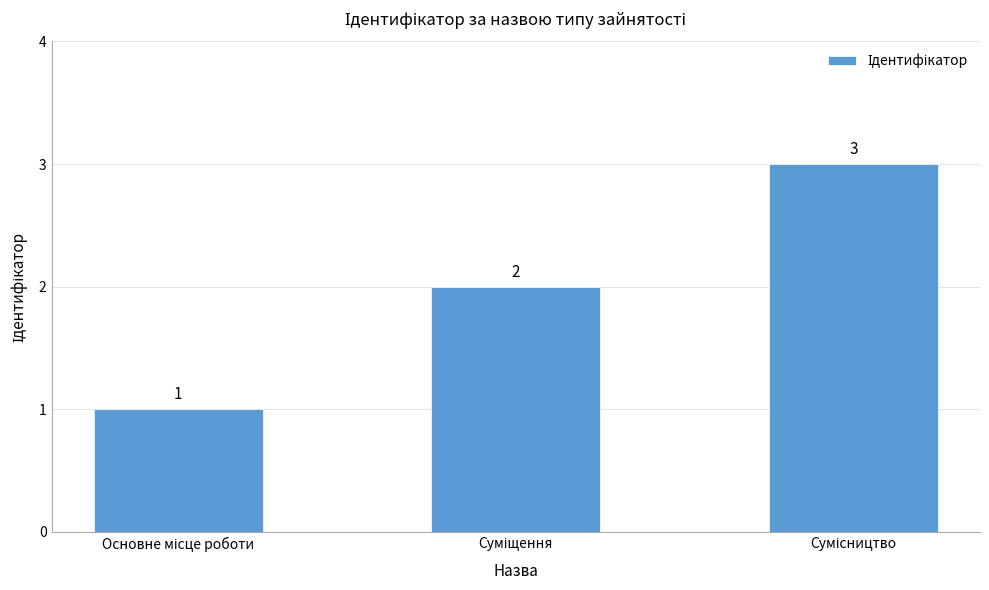

Count the values in the range 1 to 3.

3